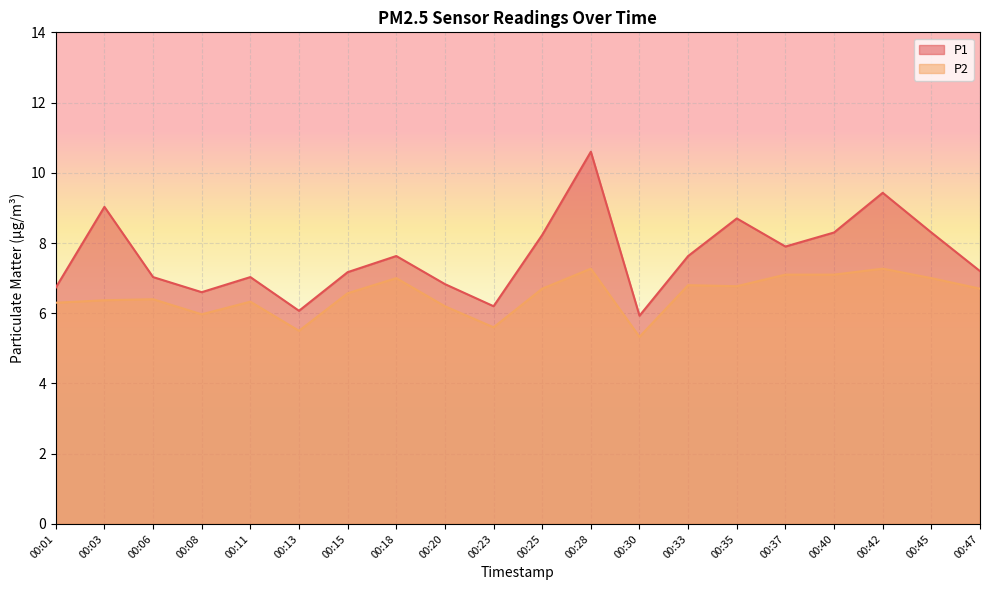

At how many categories does at least one series exceed 10?

1